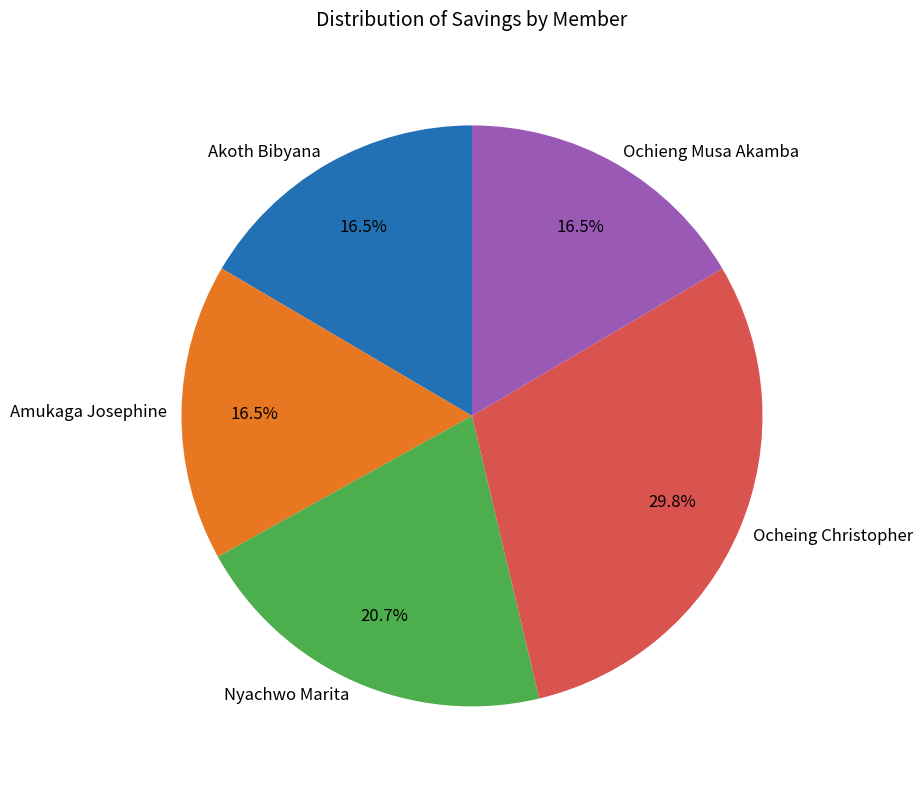

What percentage is the Ocheing Christopher slice, to the nearest percent?

30%